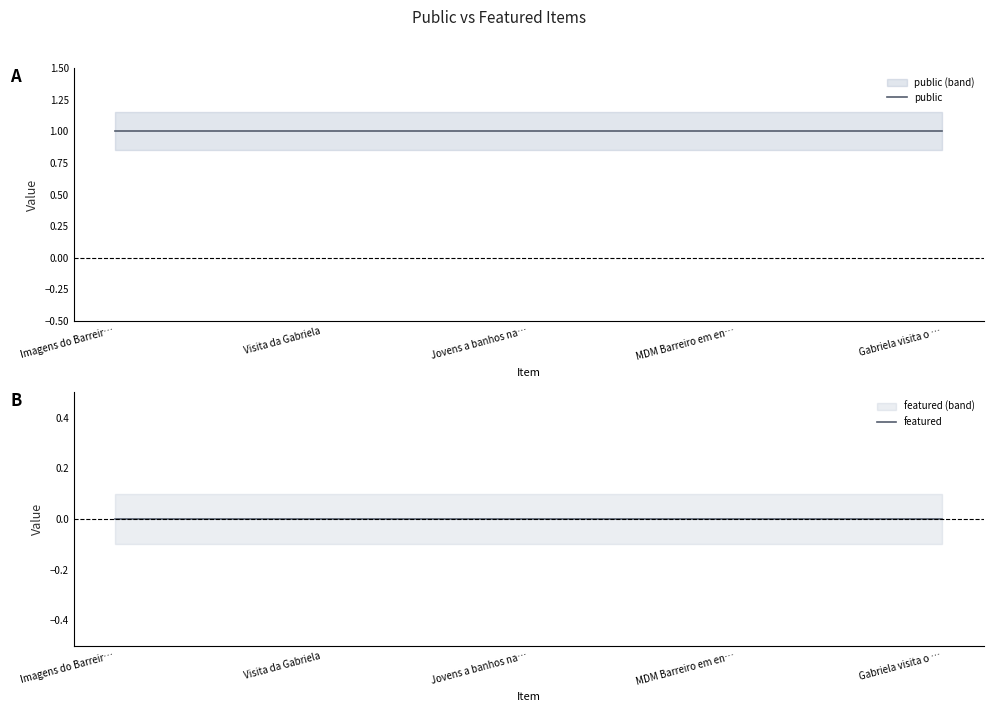

What position from the left is Jovens a banhos na…?

3